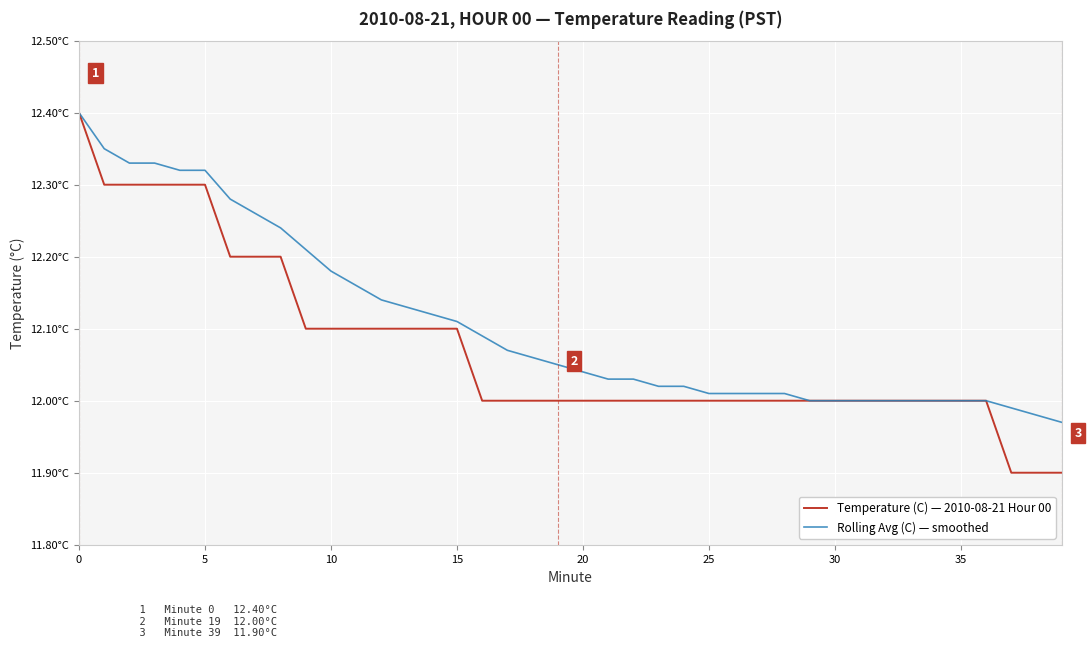

Which series has the widest spread of values?

Temperature (C) — 2010-08-21 Hour 00